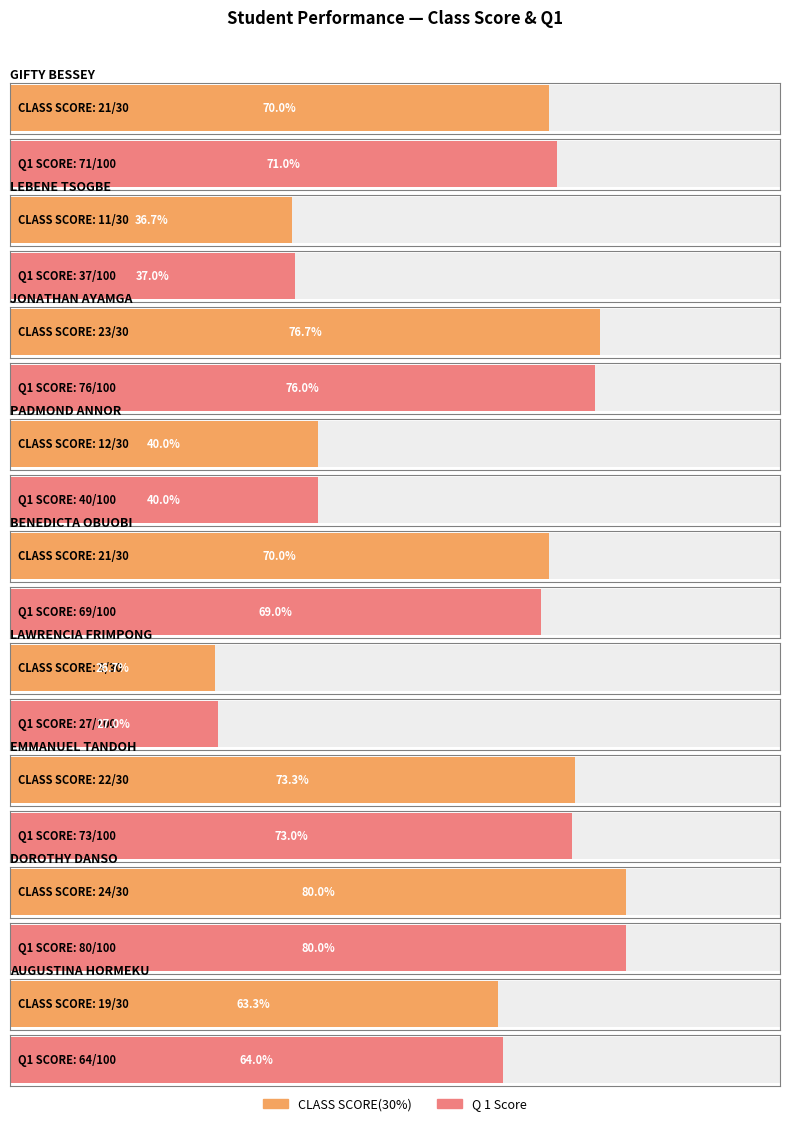

Reading left to right, what are all the values shown in this chart?

CLASS SCORE(30%): 21	11	23	12	21	8	22	24	19
Q 1: 71	37	76	40	69	27	73	80	64